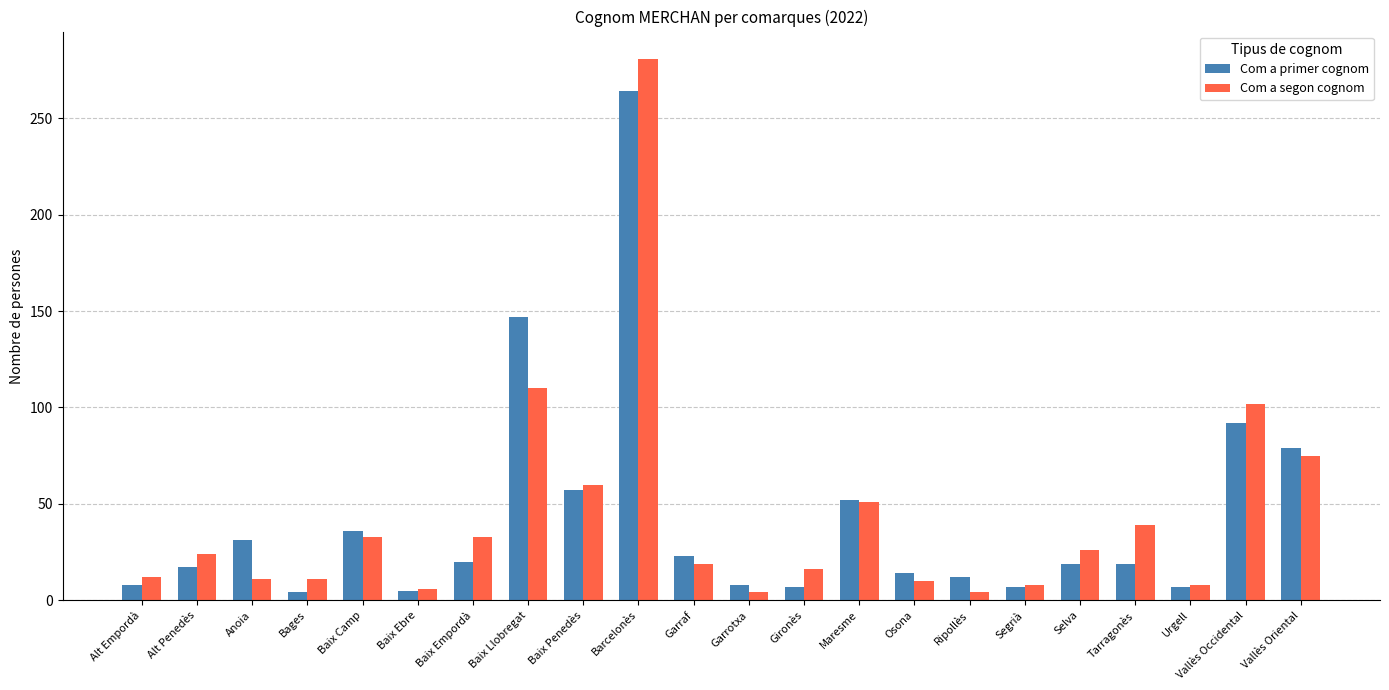

What is the lowest value of the Com a segon cognom series?

4